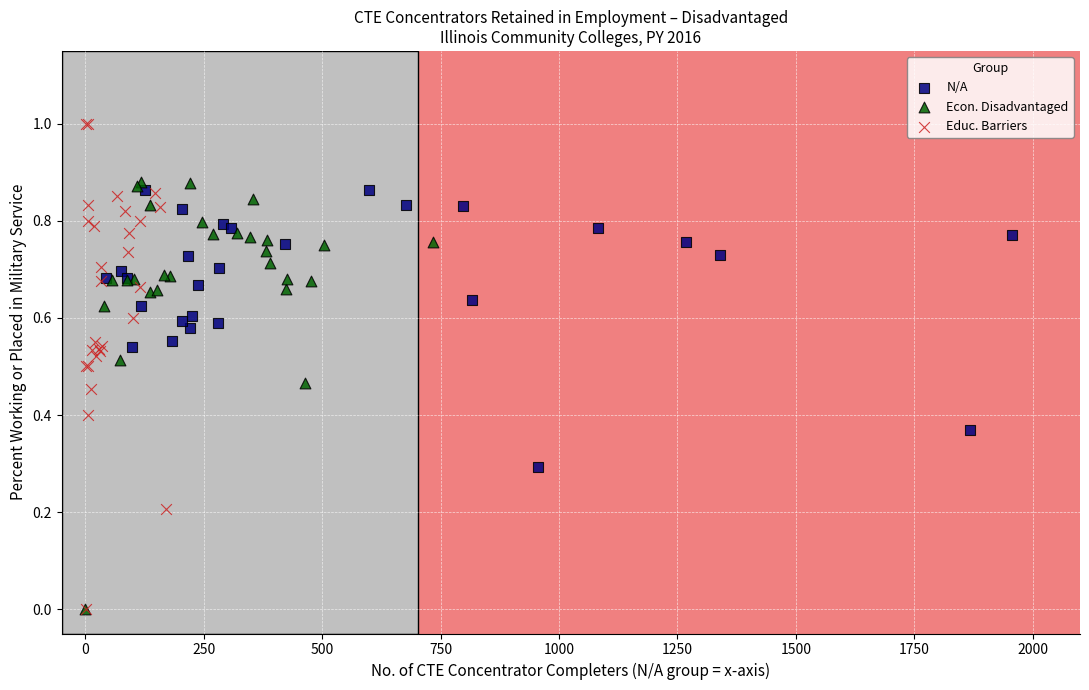

Which series has the largest Y range (max minus min)?

Educ. Barriers